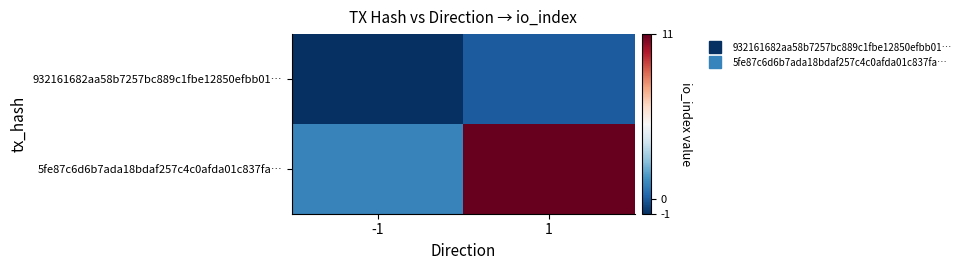

Which category has the lowest value across all series?

-1